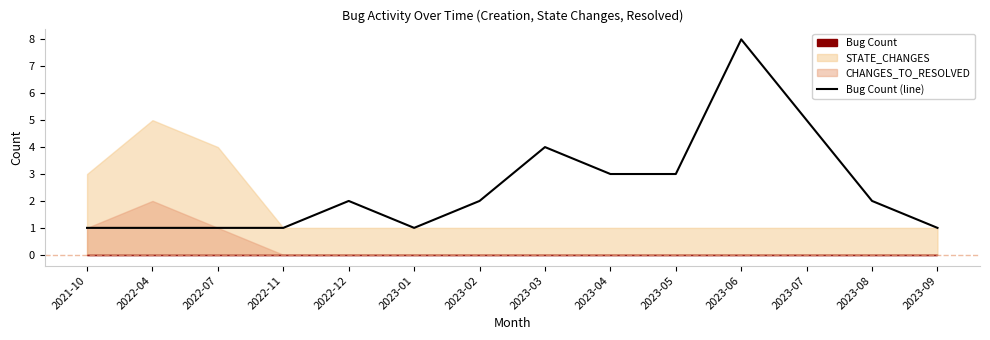

How many data points are less than 2?

6